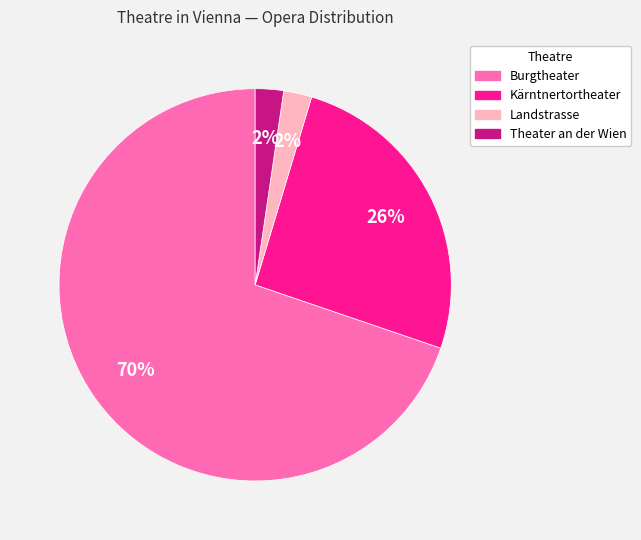

Which category has the biggest portion of the pie?

Burgtheater